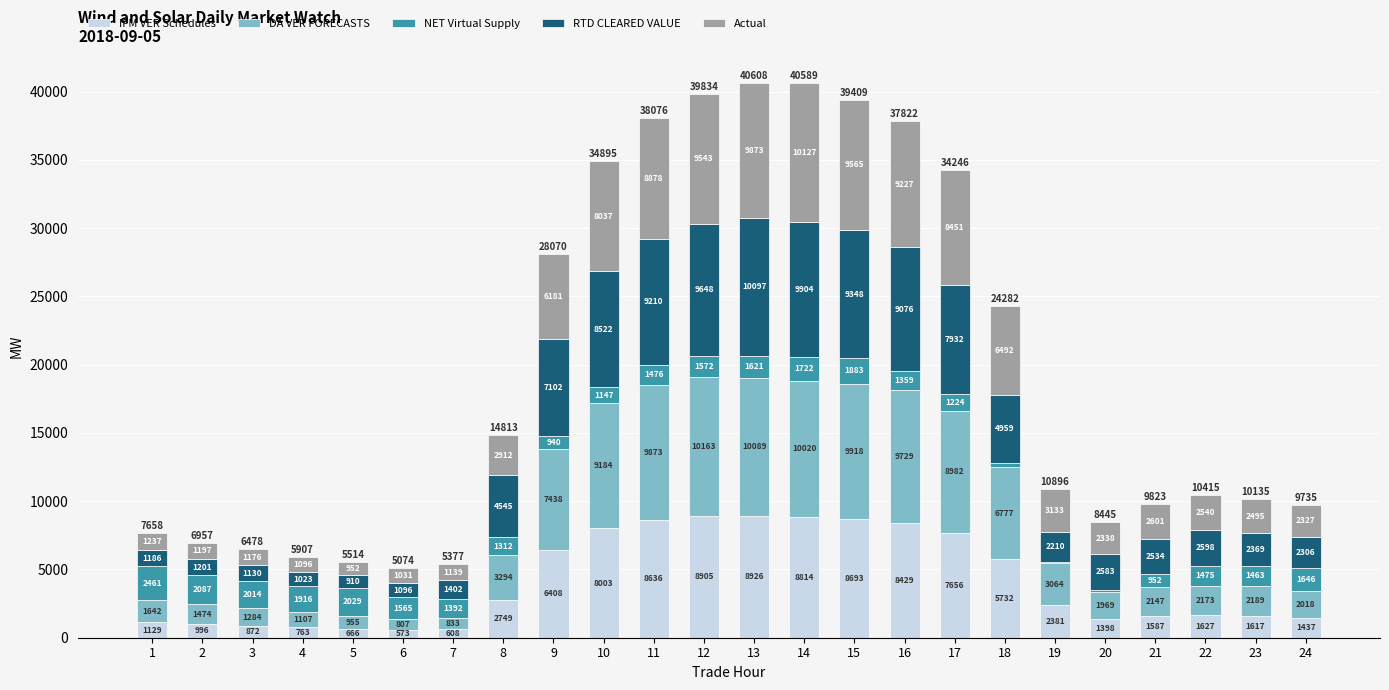

The IFM VER Schedules series shows 1627.8 at 22. True or false?

True